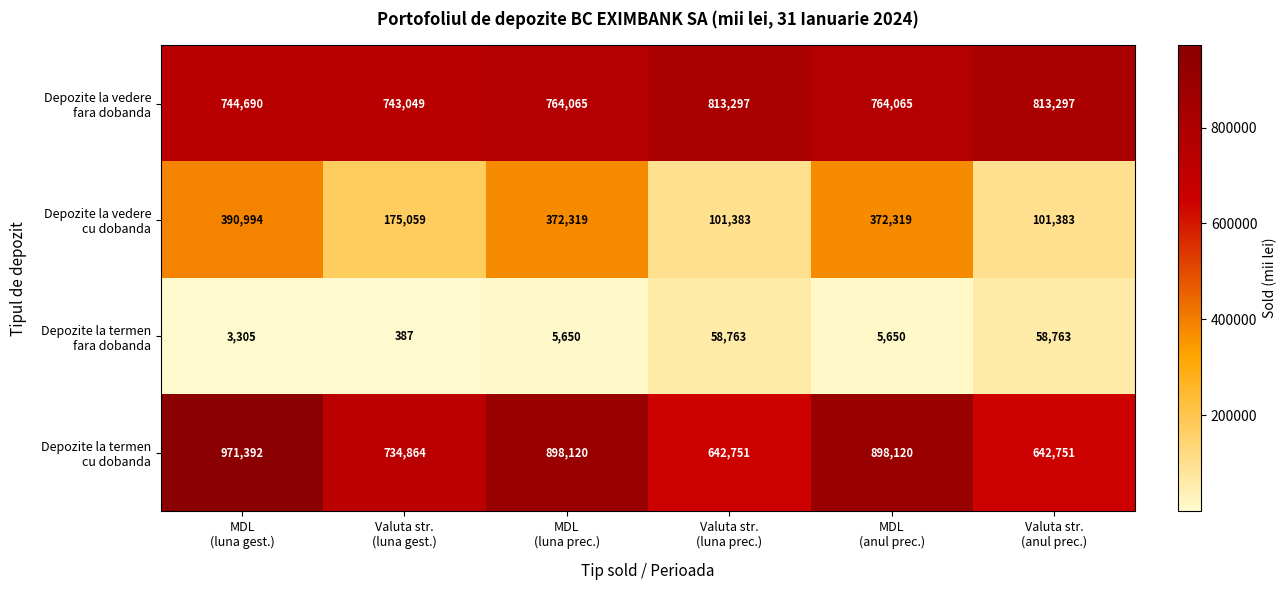

How many categories are shown in the chart?

6